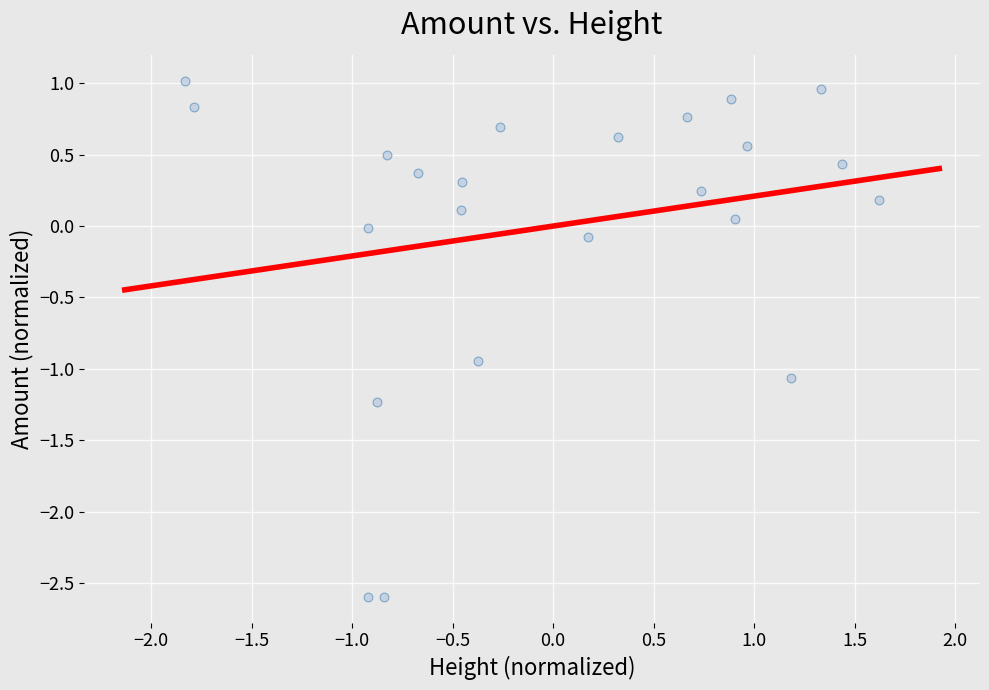

What is the range of Y values (max minus min)?

3.6